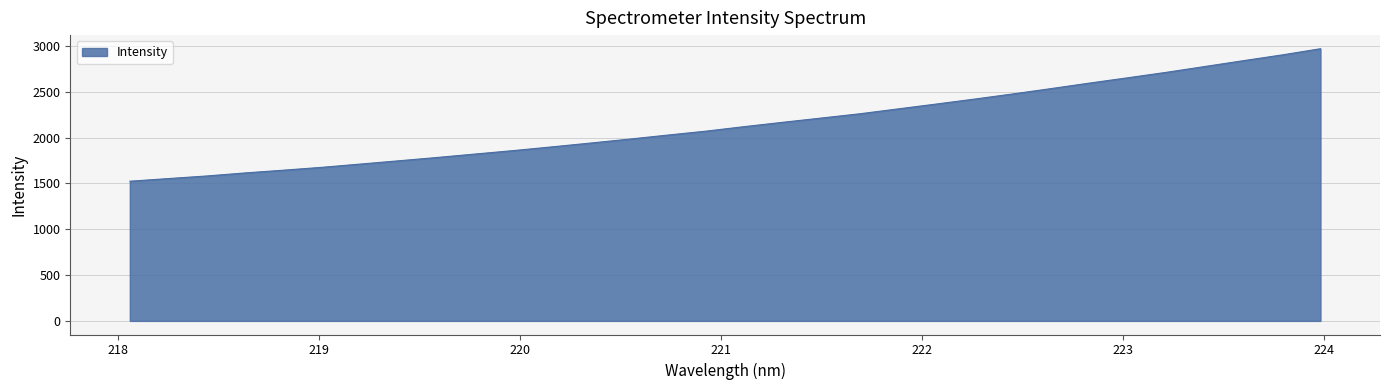

What is the minimum value shown in the chart?

1523.7